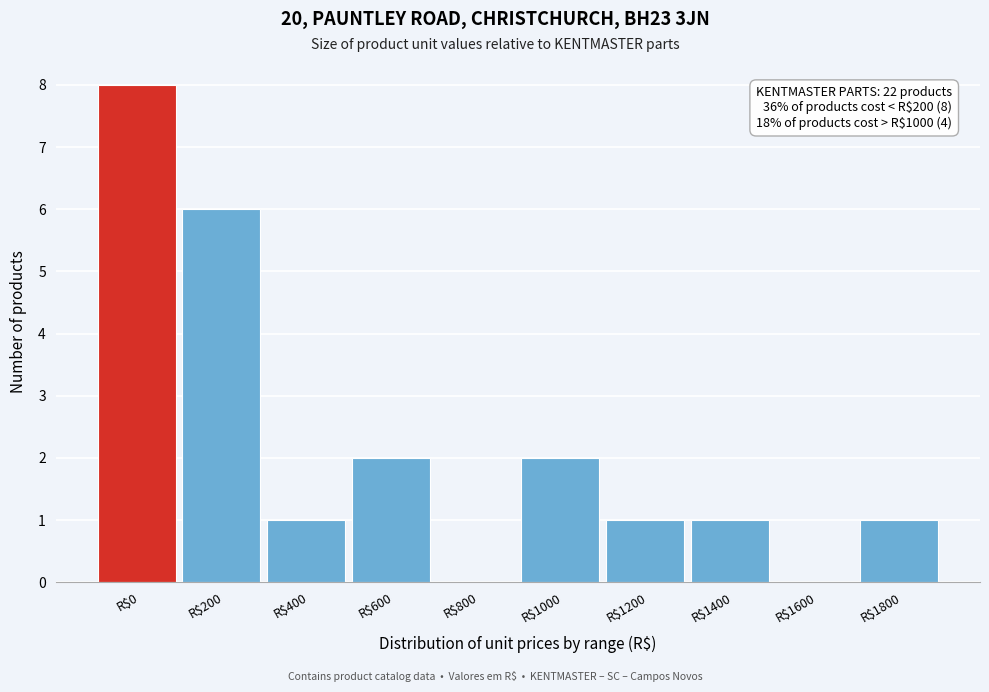

At which category does the chart reach its peak across all series?

R$0